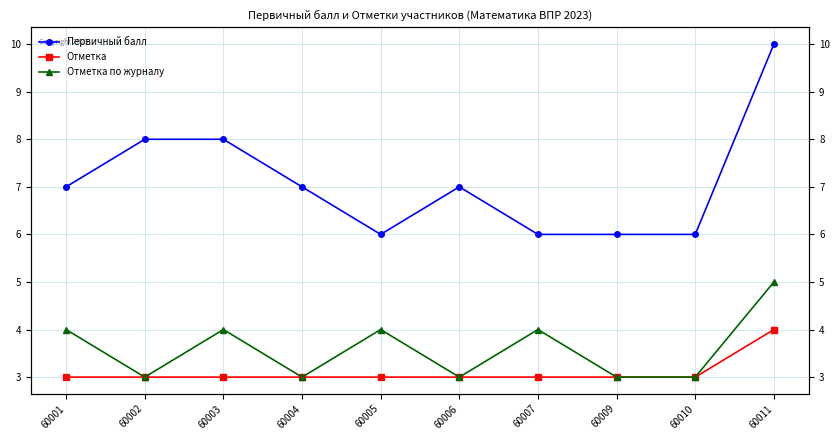

Rank the categories by Первичный балл value from lowest to highest.

60005, 60007, 60009, 60010, 60001, 60004, 60006, 60002, 60003, 60011